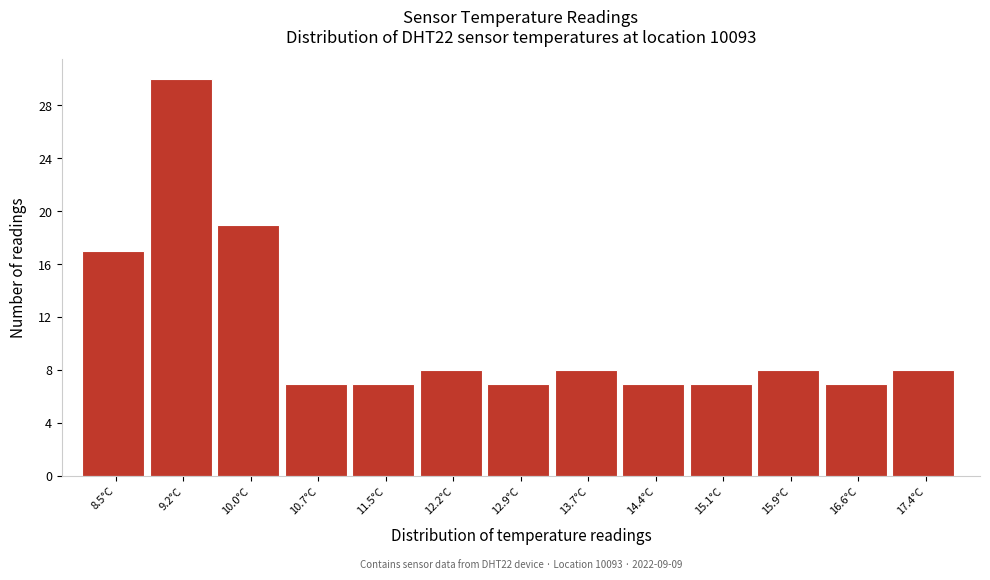

Reading left to right, what are all the values shown in this chart?

17	30	19	7	7	8	7	8	7	7	8	7	8